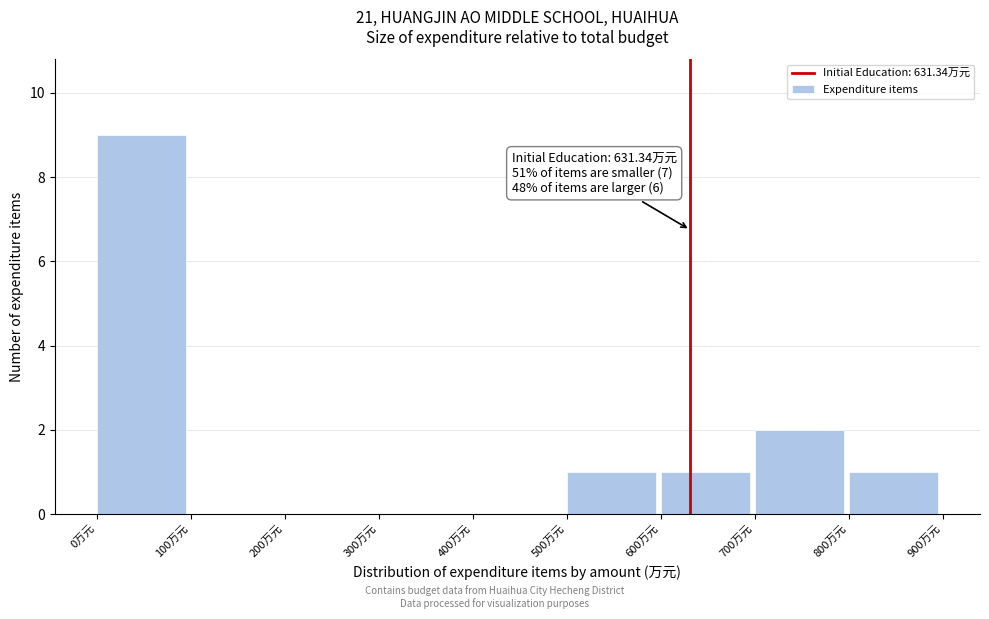

Which range on the x-axis has the tallest bar?

0 to 100